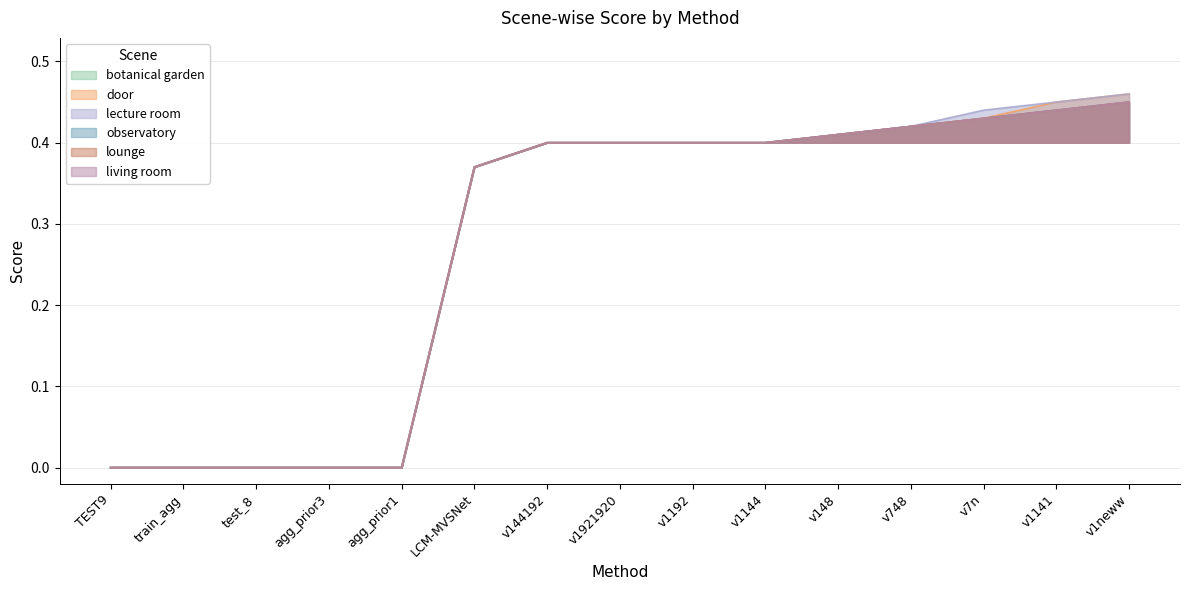

True or false: lecture room has more than 1 interior local peaks.

False